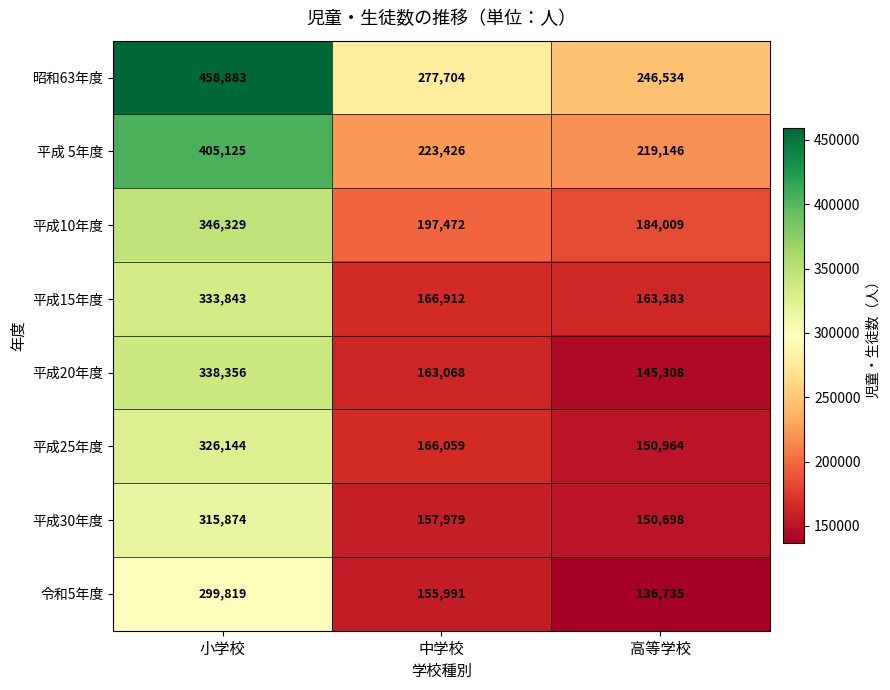

The value of 平成25年度 at 小学校 is 127666. True or false?

False